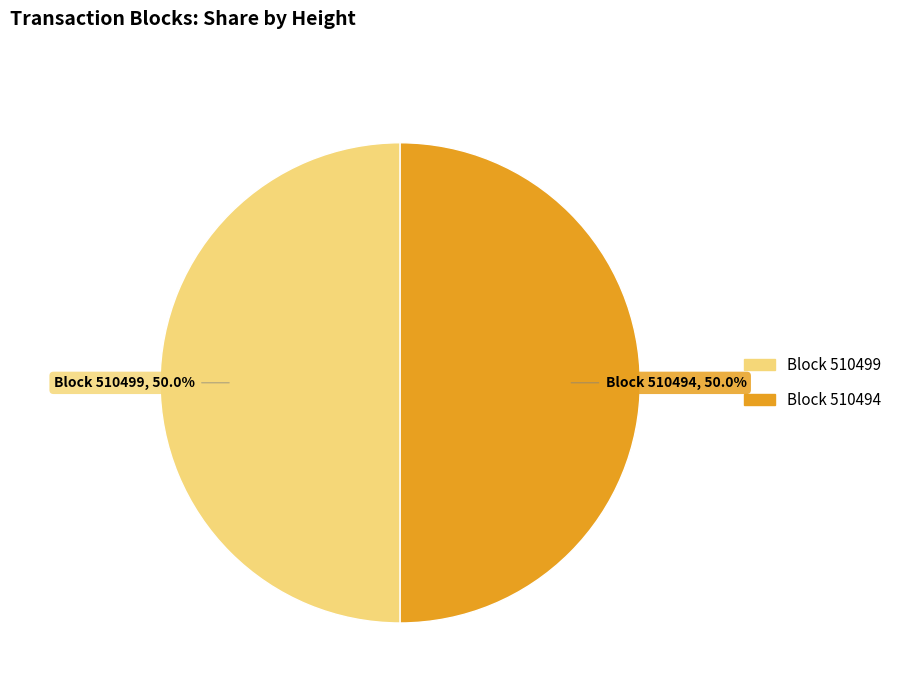

What is the majority slice?

510499